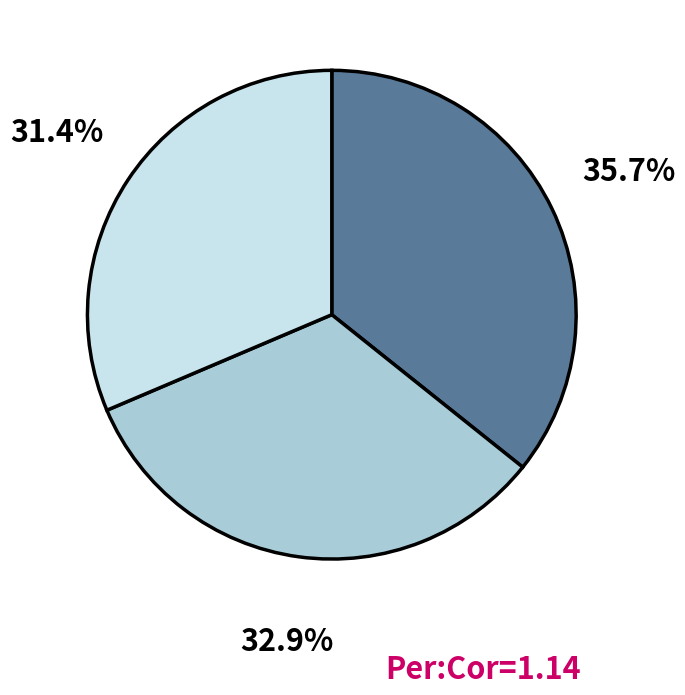

To the nearest percent, what is the average slice percentage?

33%